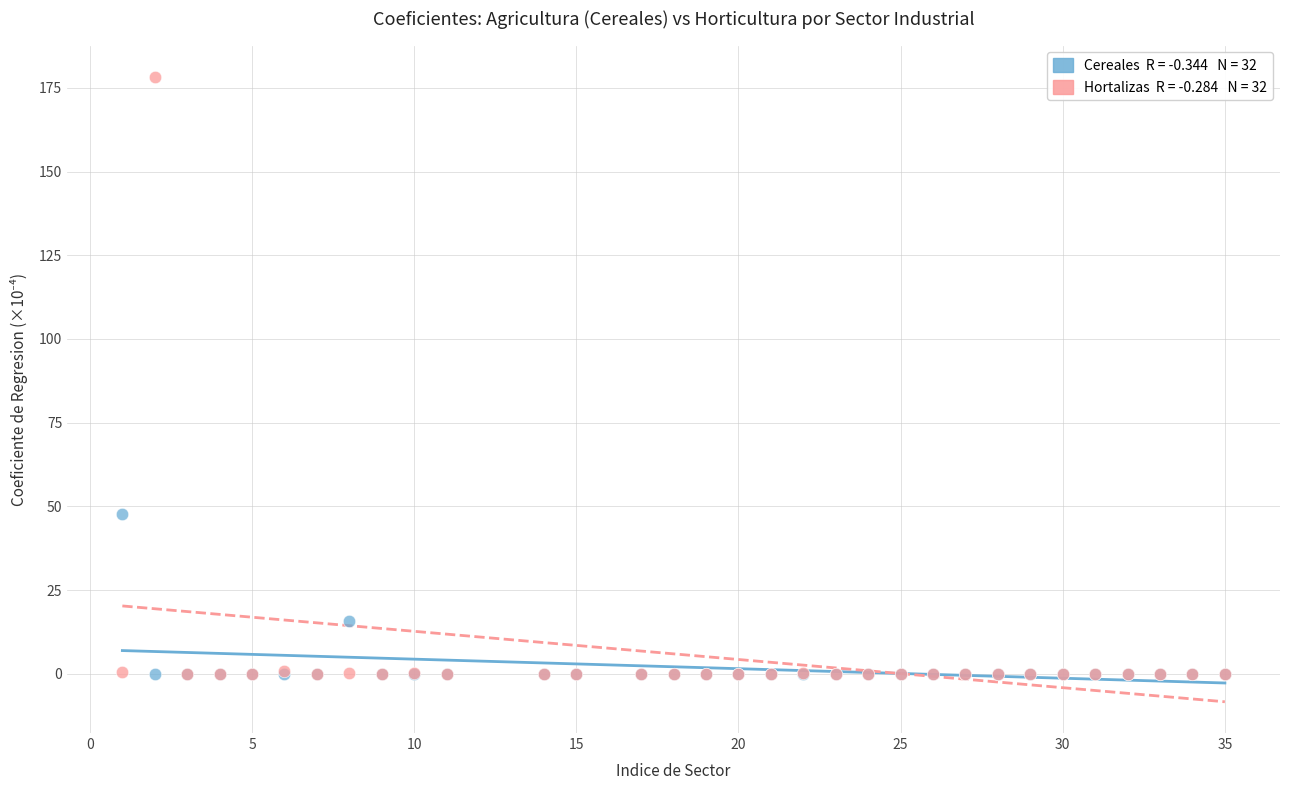

Across all series, what Y value is closest to 89?

47.7